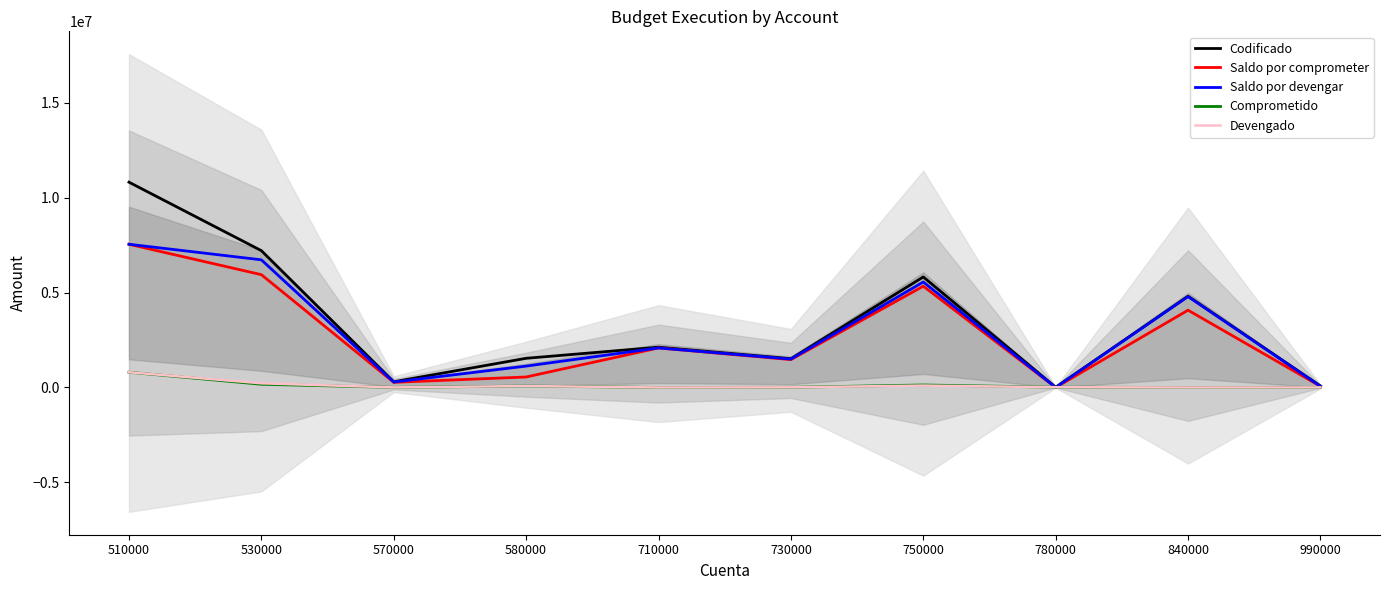

What value does the Saldo por comprometer series have at 530000?

5941660.3